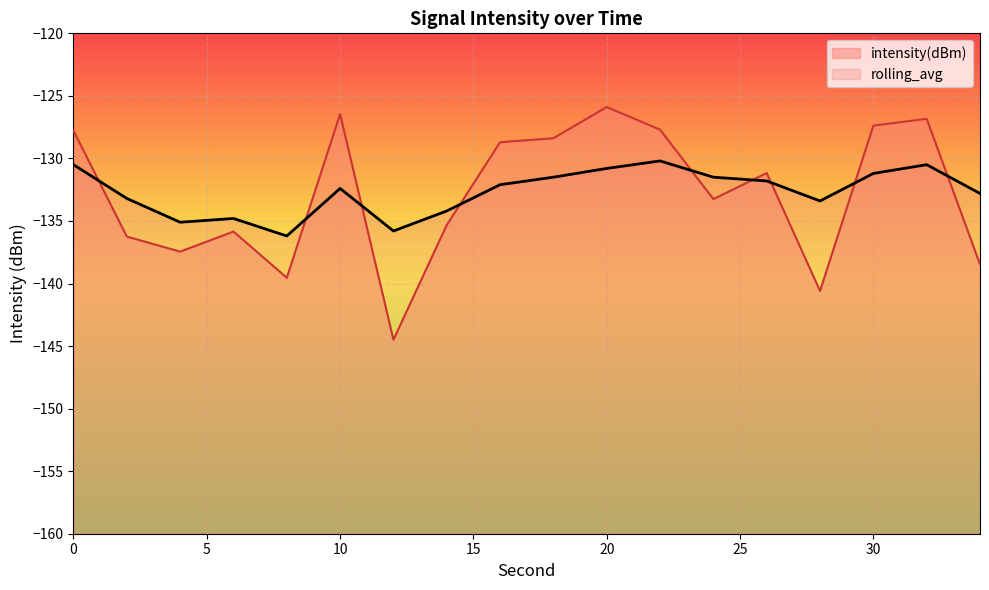

Is it true that intensity(dBm) equals -140.6 at 28?

True